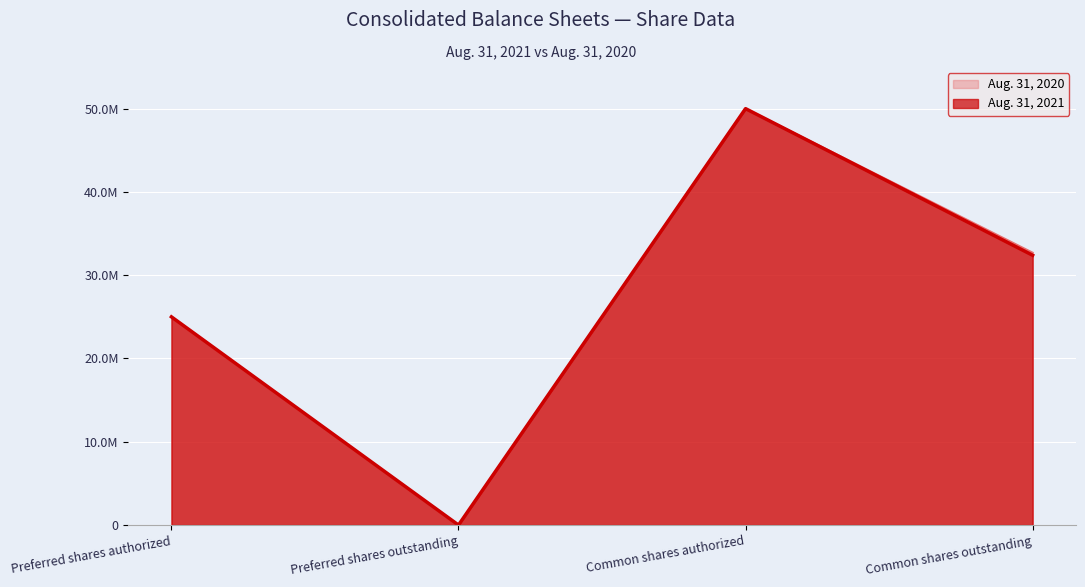

True or false: Aug. 31, 2020 has a value of 86791368 at Common shares authorized.

False